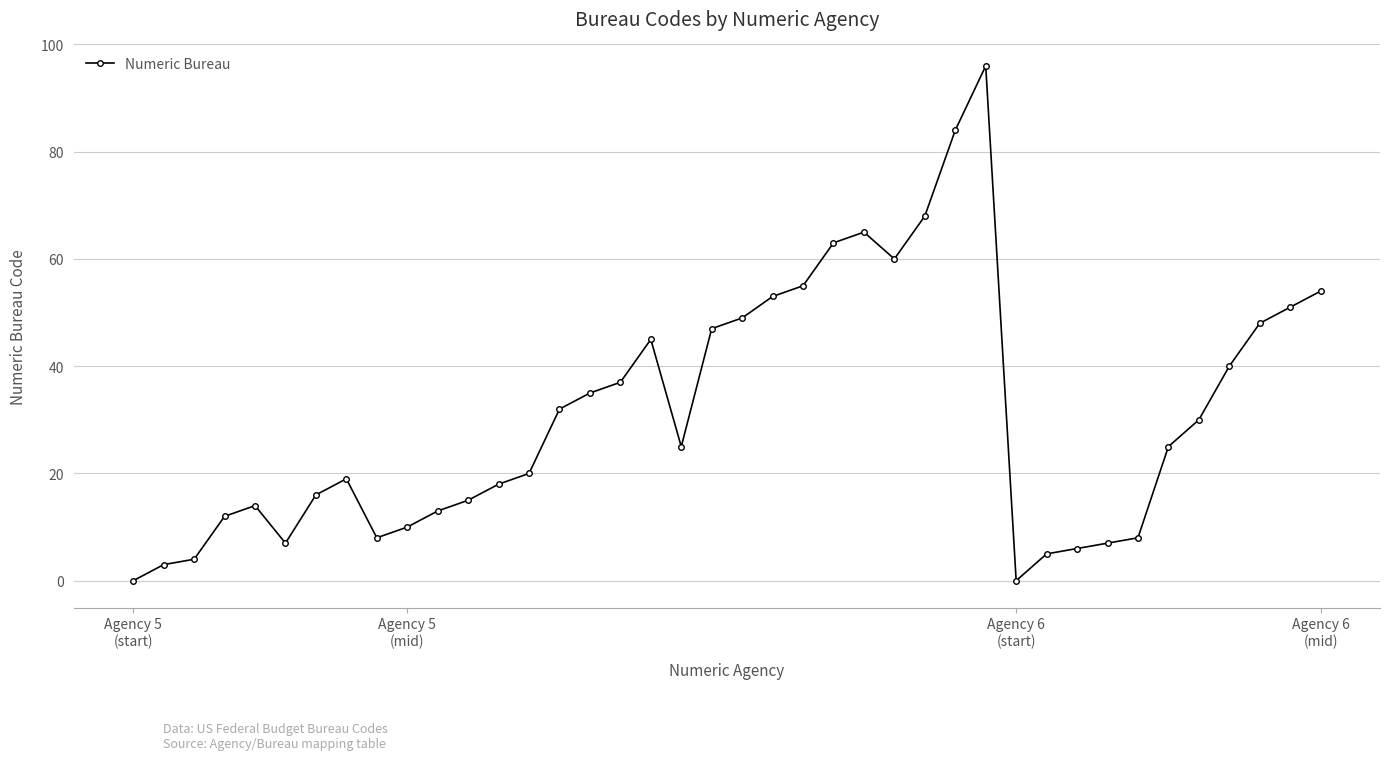

What is the greatest value displayed?

96